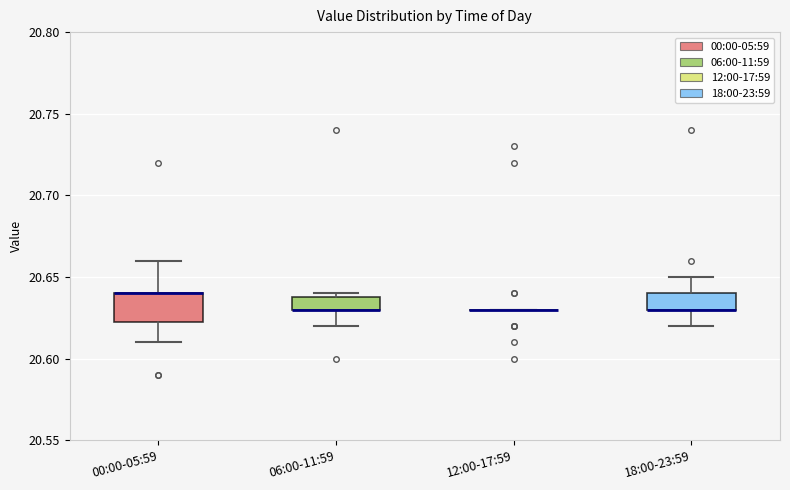

Reading left to right, read every box against the y-axis: the position of its median line, the range the box covers, and the ends of its whiskers. The values are not printed on the chart, so give them approximately, as read against the axis.

00:00-05:59: median 20.640 (drawn on the box's upper edge), box 20.625 to 20.640, whiskers 20.610 to 20.660
06:00-11:59: median 20.630 (drawn on the box's lower edge), box 20.630 to 20.640, whiskers 20.620 to 20.640 (just above the box's upper edge)
12:00-17:59: box collapsed to a line at 20.630, whiskers 20.630 to 20.630
18:00-23:59: median 20.630 (drawn on the box's lower edge), box 20.630 to 20.640, whiskers 20.620 to 20.650